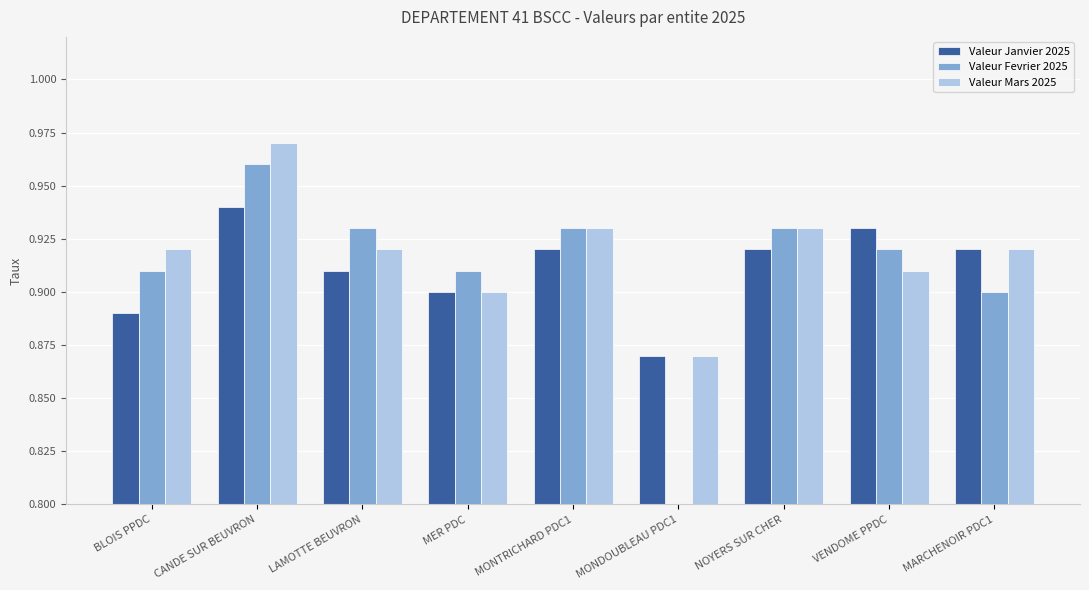

True or false: Valeur Janvier 2025 has a value of 0.9 at NOYERS SUR CHER.

True